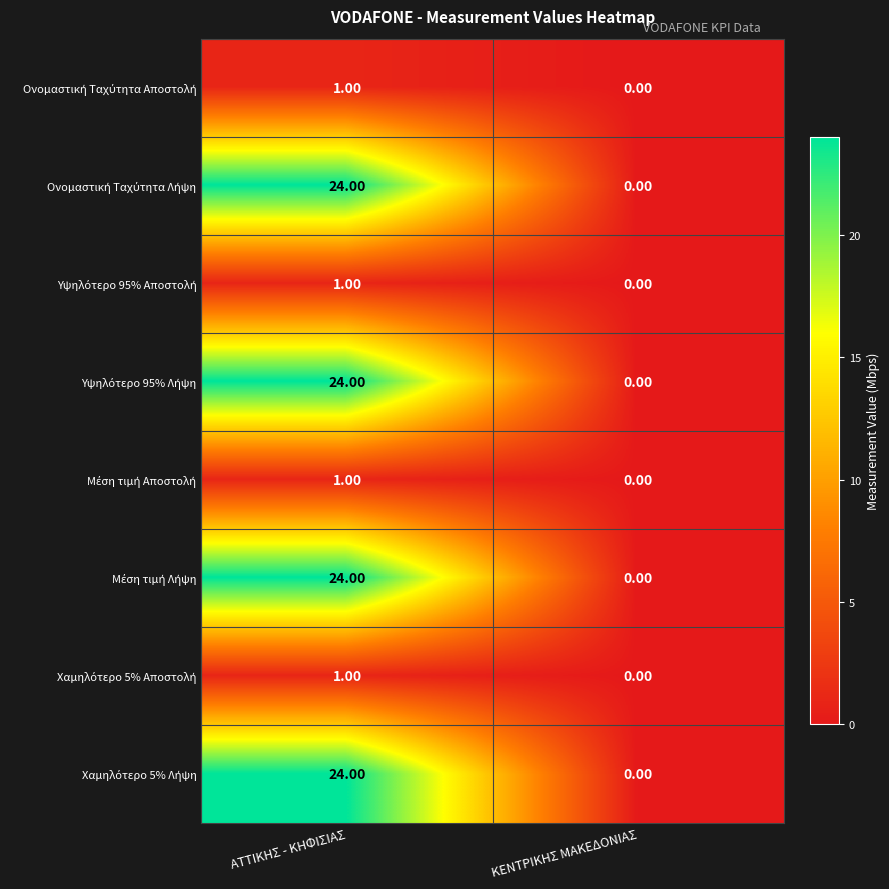

At which category is the sum across all series the highest?

ΑΤΤΙΚΗΣ - ΚΗΦΙΣΙΑΣ